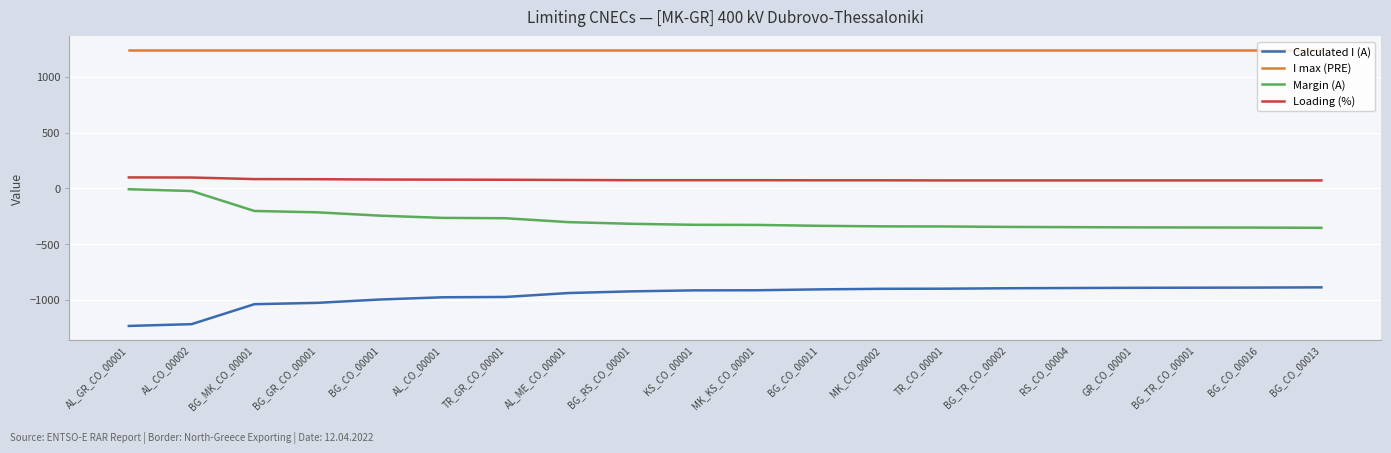

Is the value of Margin (A) at MK_KS_CO_00001 greater than the value of Loading (%) at BG_CO_00001?

No